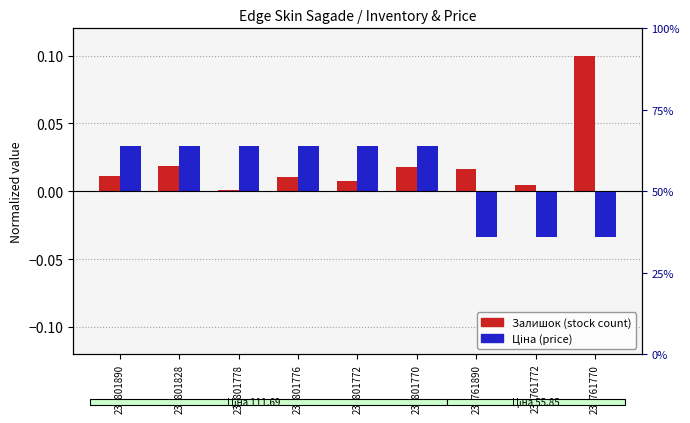

Which series has the largest total across all categories?

Залишок (normalized)